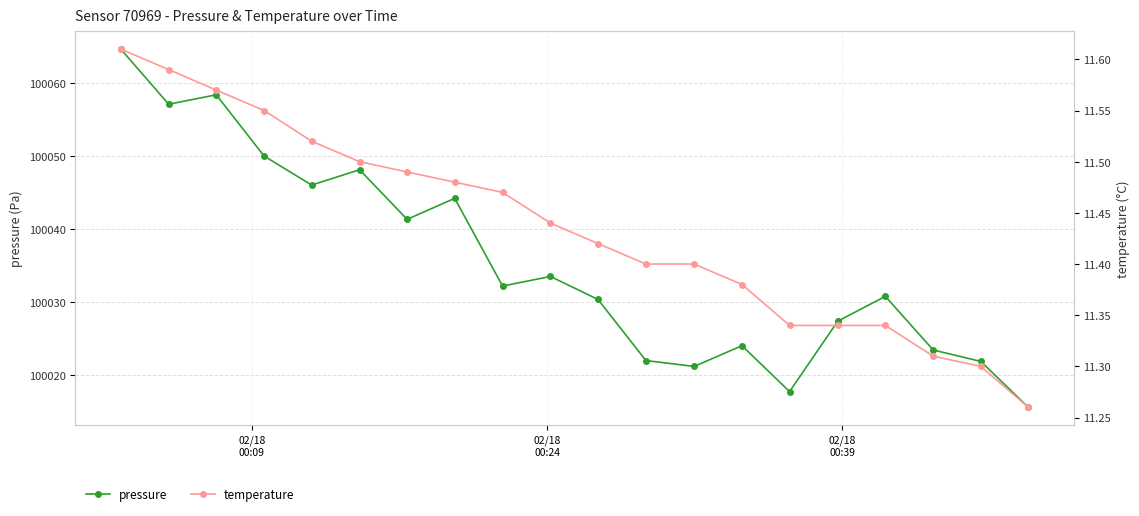

Does the chart display data point markers on the line(s)?

Yes